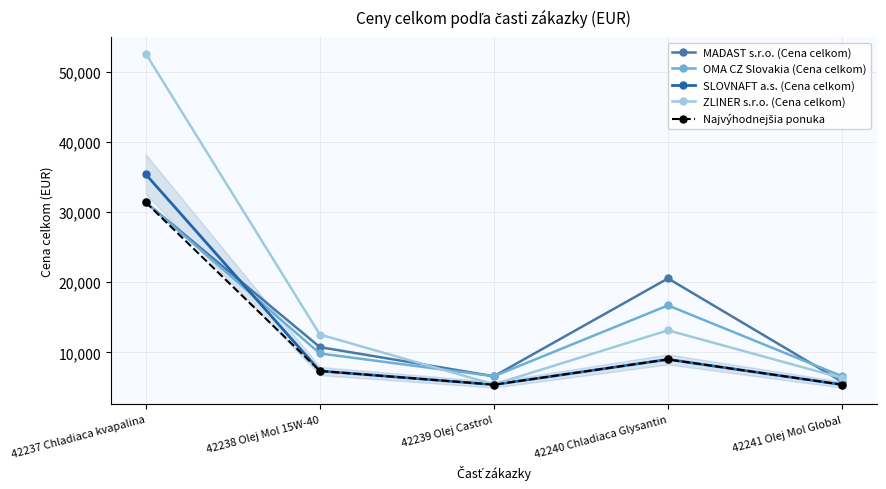

What is the difference between the maximum and minimum values in the MADAST s.r.o. (Cena celkom) series?

25580